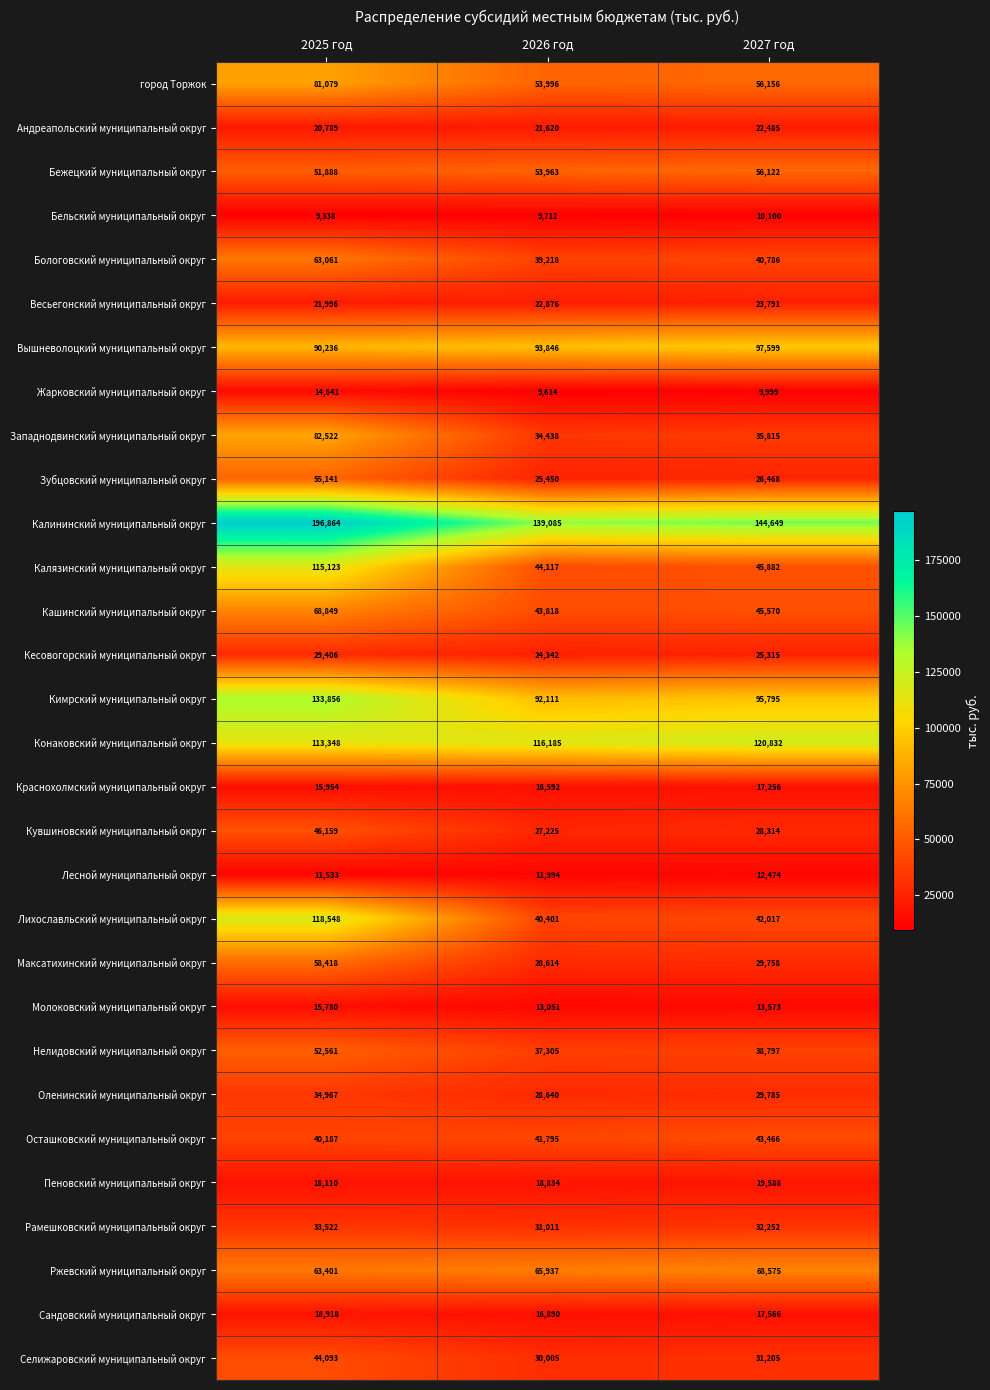

What is the difference between the second highest and minimum values in the Кувшиновский муниципальный округ series?

1089